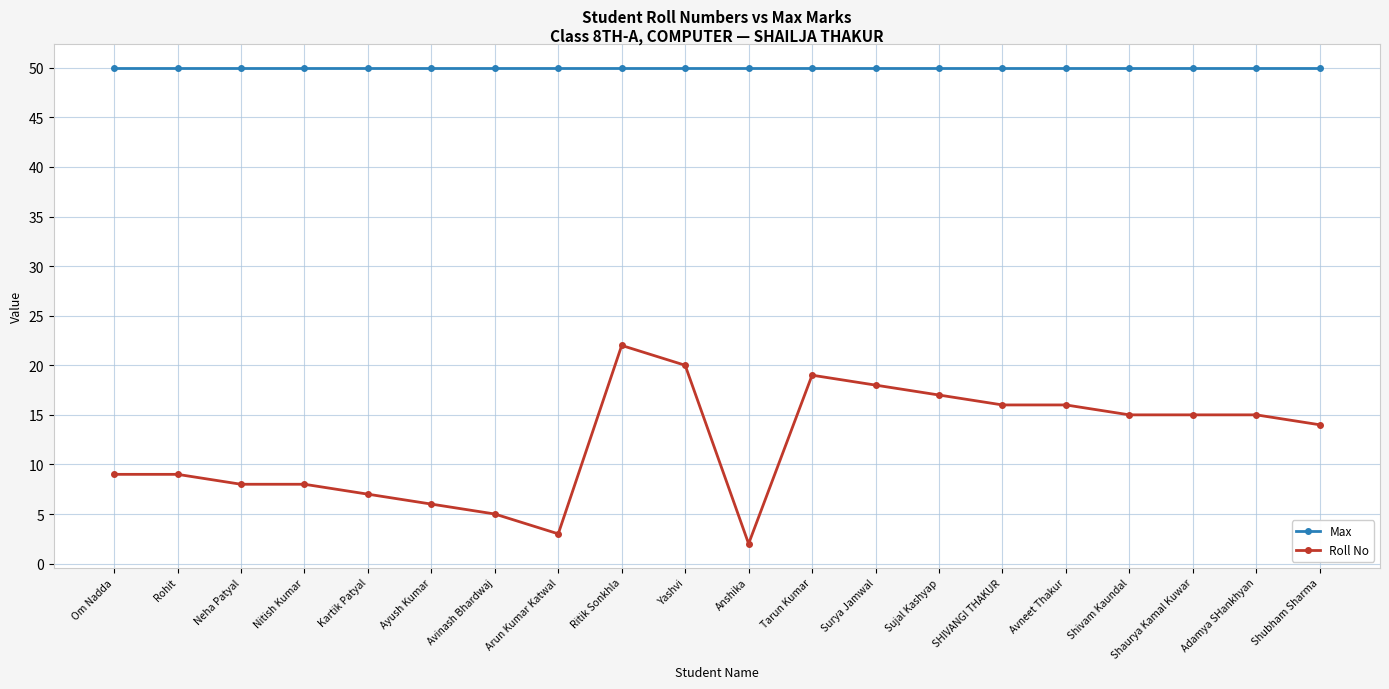

Which series has the widest spread of values?

Roll No